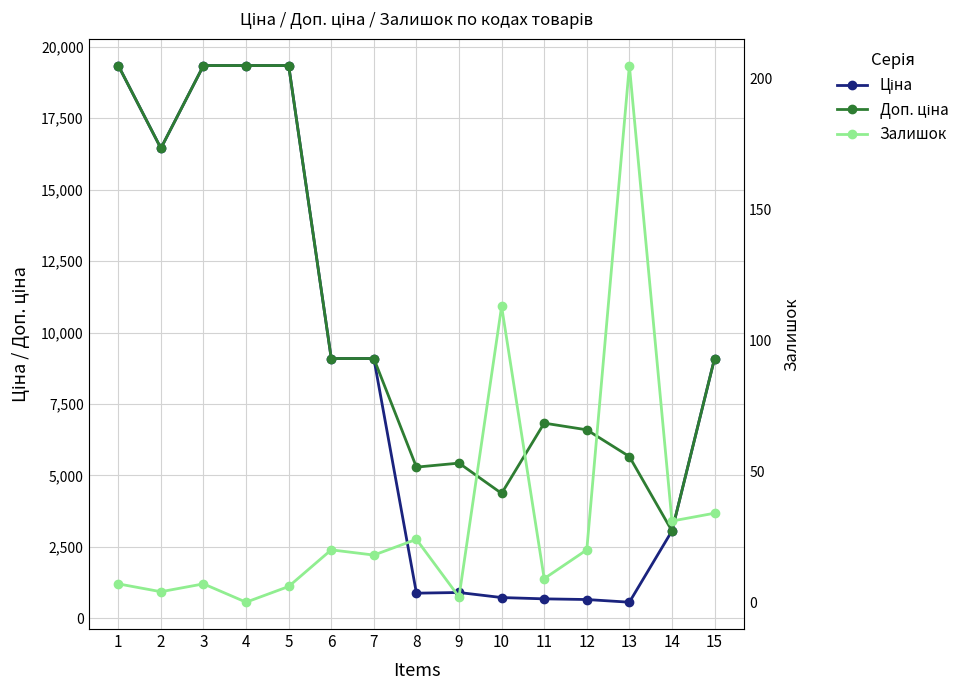

What is the difference between the highest and lowest values at 4?

19343.1